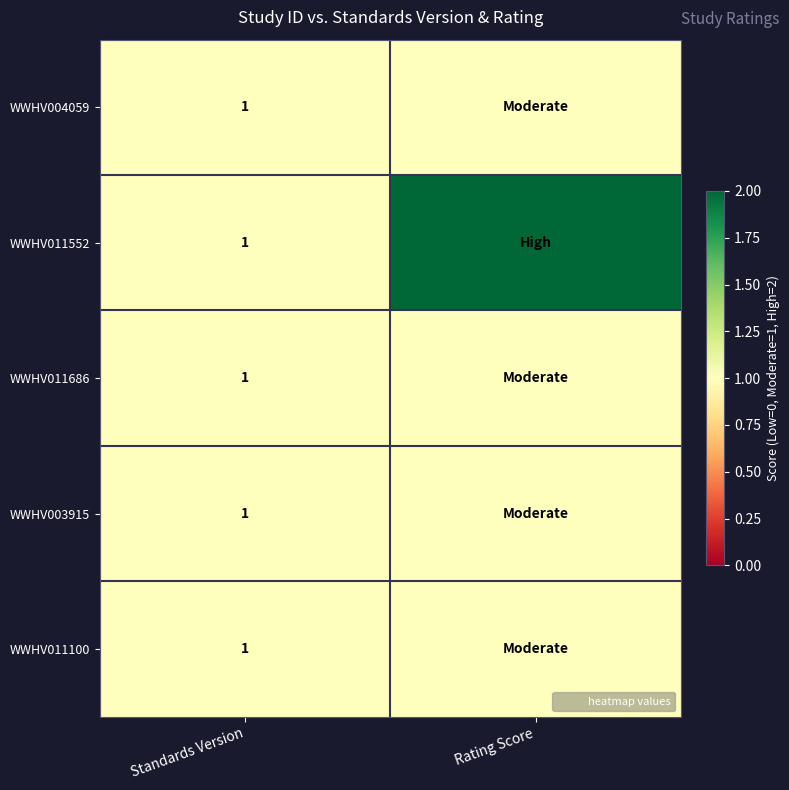

The WWHV004059 series shows 2 at Standards Version. True or false?

False